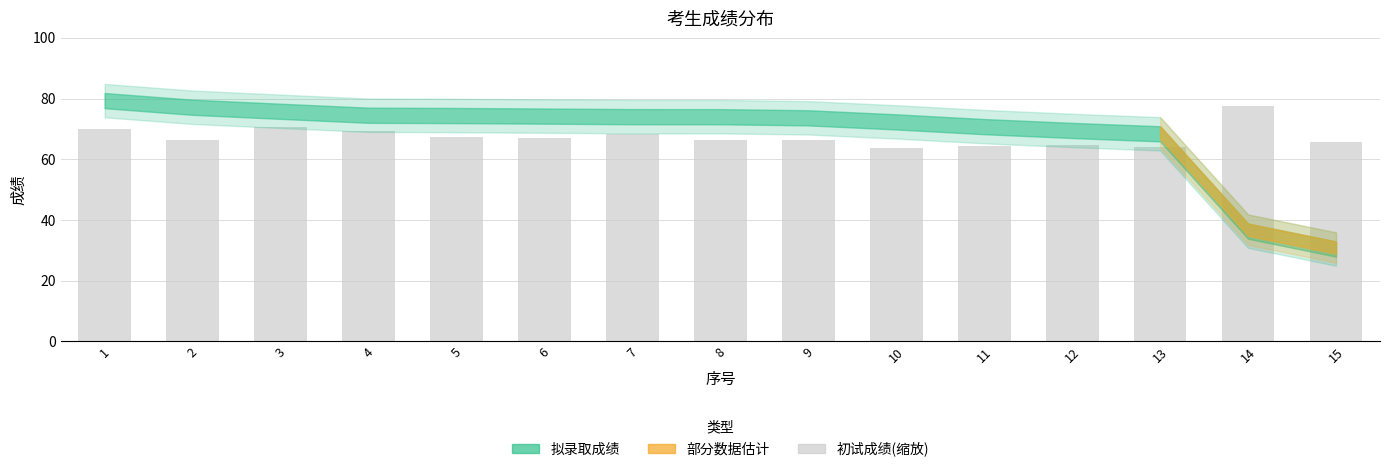

The value at 6 is 67.0. True or false?

True